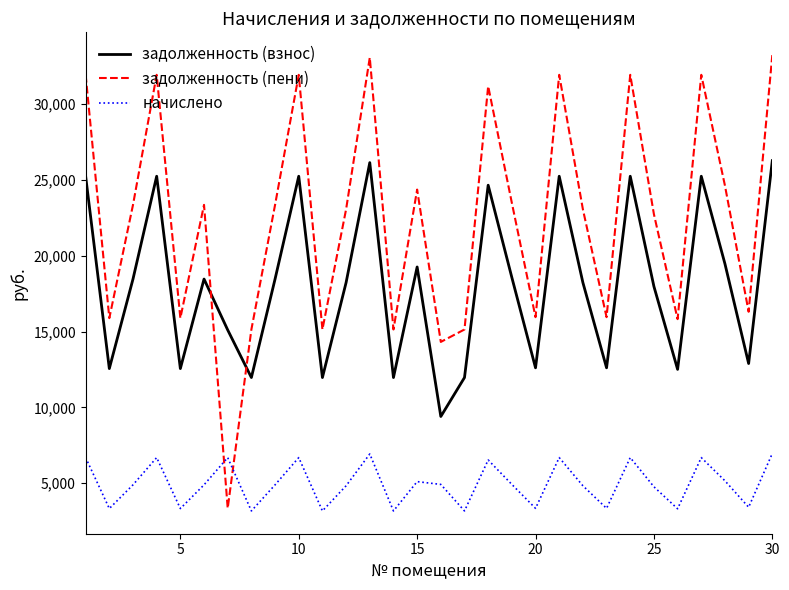

What is the difference between the maximum and minimum values in the начислено series?

3789.8